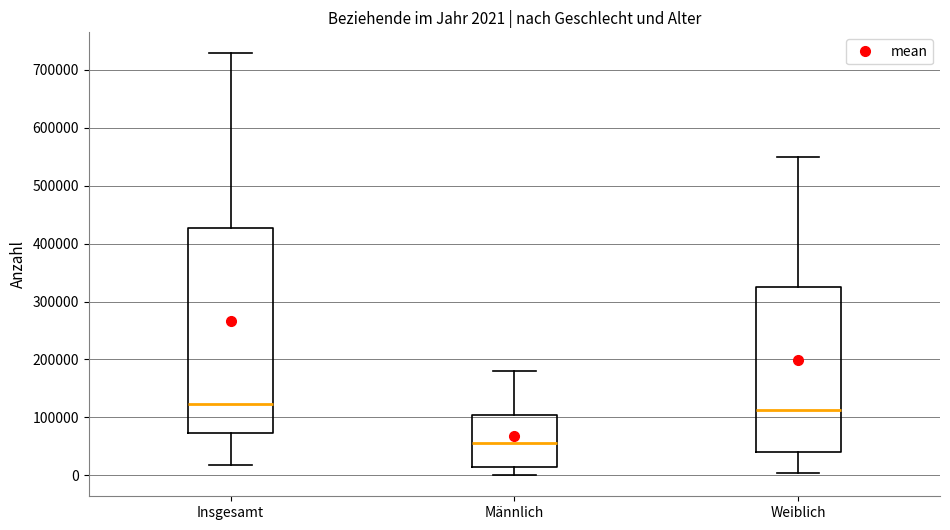

Comparing the boxes themselves (not the whiskers), which one is the tallest?

Insgesamt